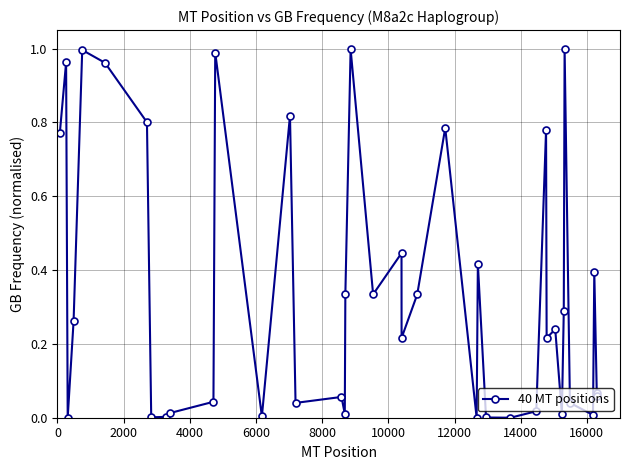

What is the sum of all values?

13.7